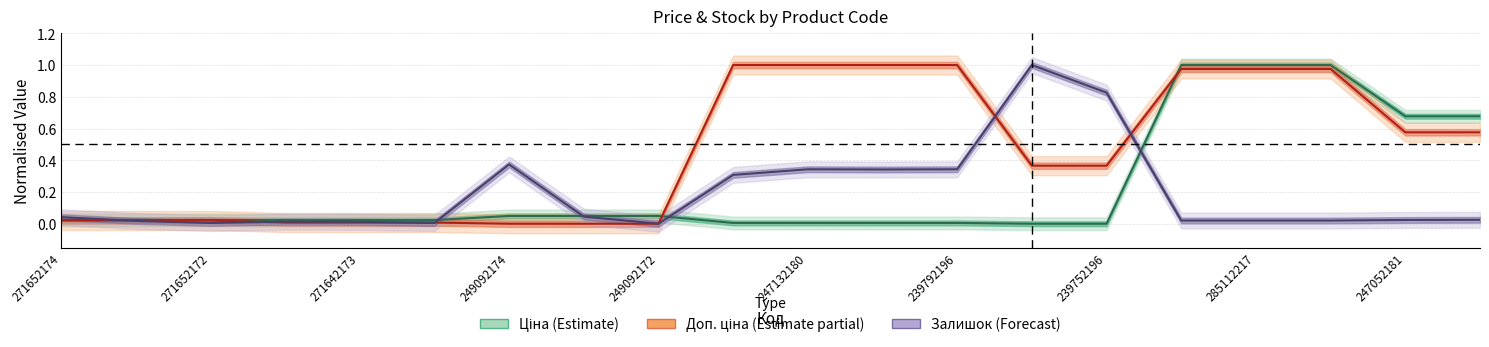

Reading left to right, transcribe all the data shown in this chart.

Ціна: 271652174=0.0	271652173=0.0	271652172=0.0	271642174=0.0	271642173=0.0	271642172=0.0	249092174=0.0	249092173=0.0	249092172=0.0	247132181=0.0	247132180=0.0	239792197=0.0	239792196=0.0	239752197=0.0	239752196=0.0	285112220=1.0	285112217=1.0	285111961=1.0	247052181=0.7	247052180=0.7
Доп. ціна: 271652174=0.0	271652173=0.0	271652172=0.0	271642174=0.0	271642173=0.0	271642172=0.0	249092174=0.0	249092173=0.0	249092172=0.0	247132181=1.0	247132180=1.0	239792197=1.0	239792196=1.0	239752197=0.4	239752196=0.4	285112220=1.0	285112217=1.0	285111961=1.0	247052181=0.6	247052180=0.6
Залишок: 271652174=0.0	271652173=0.0	271652172=0.0	271642174=0.0	271642173=0.0	271642172=0.0	249092174=0.4	249092173=0.0	249092172=0.0	247132181=0.3	247132180=0.3	239792197=0.3	239792196=0.3	239752197=1.0	239752196=0.8	285112220=0.0	285112217=0.0	285111961=0.0	247052181=0.0	247052180=0.0